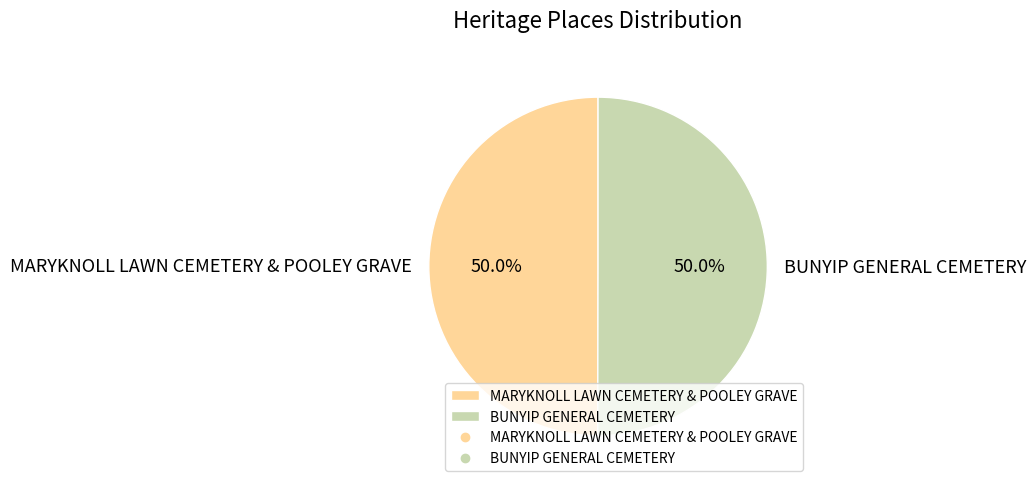

What is the total percentage of BUNYIP GENERAL CEMETERY and MARYKNOLL LAWN CEMETERY & POOLEY GRAVE?

100.0%